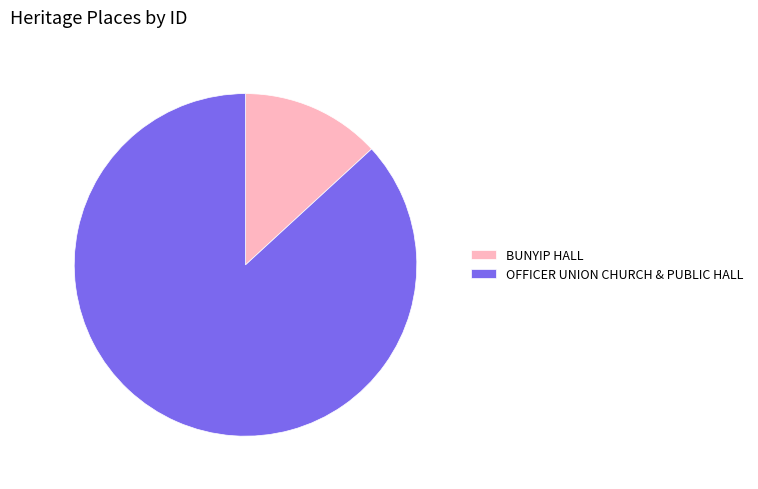

Does OFFICER UNION CHURCH & PUBLIC HALL represent more than half of the total?

Yes